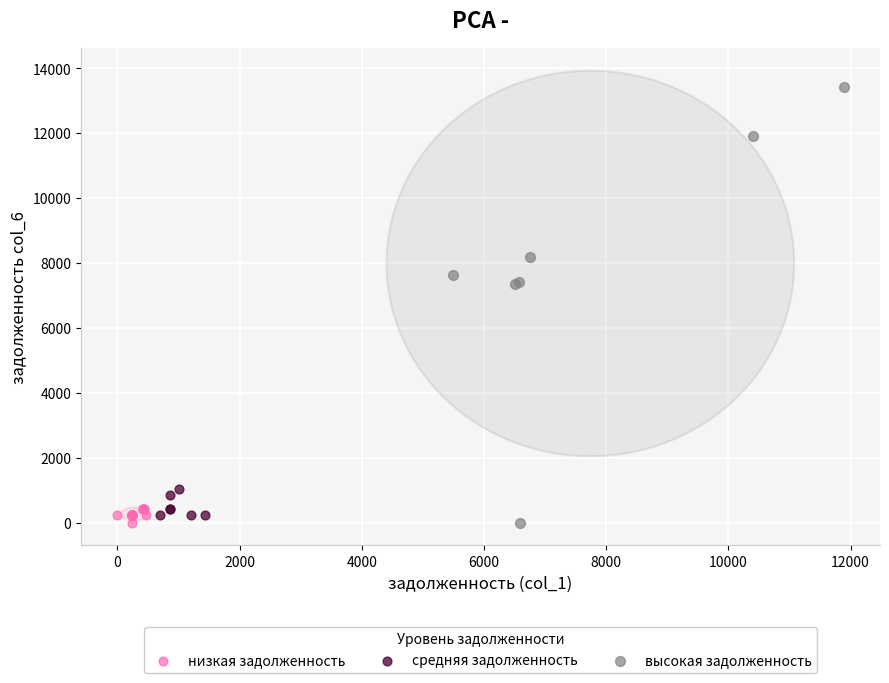

Which series reaches the maximum Y coordinate?

высокая задолженность